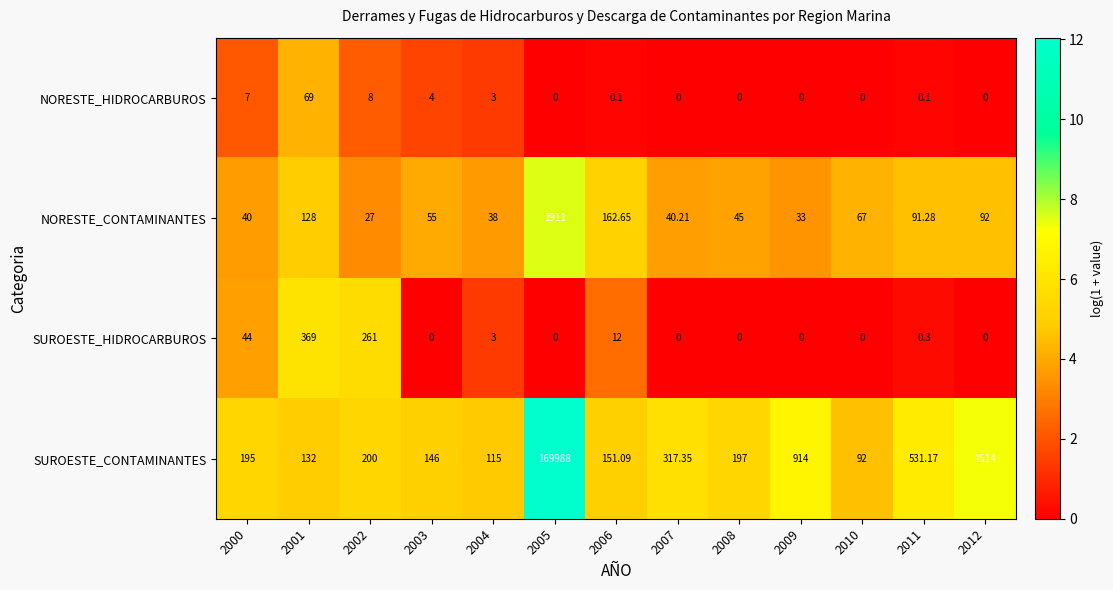

Between 2002 and 2003, which series saw the biggest shift?

SUROESTE_HIDROCARBUROS